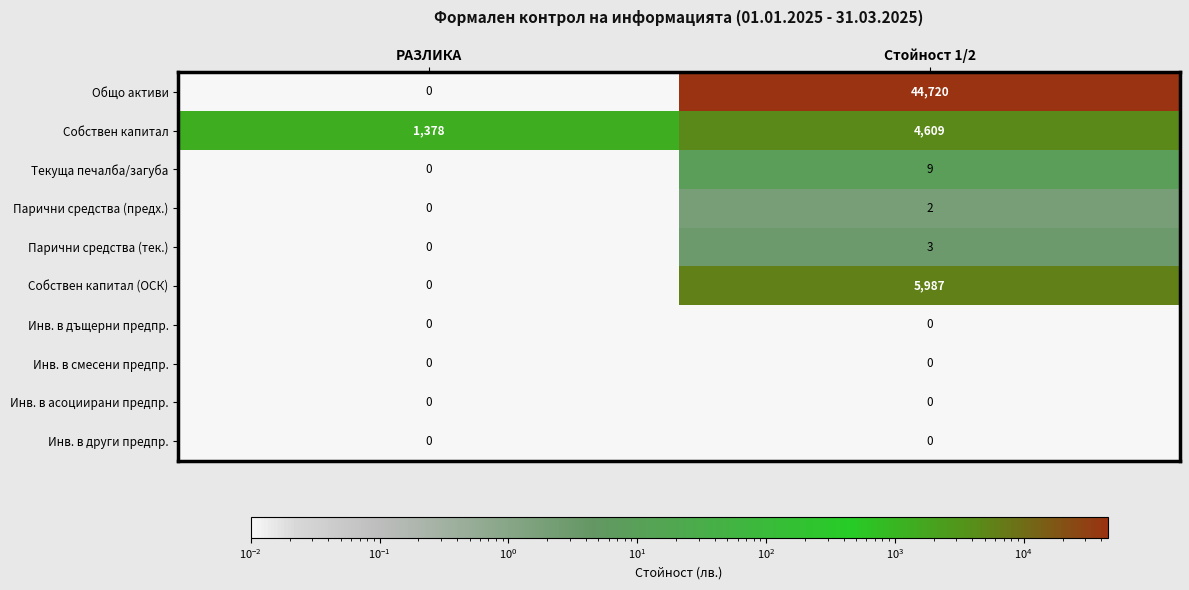

The value of Парични средства (предх.) at РАЗЛИКА is -1. True or false?

False